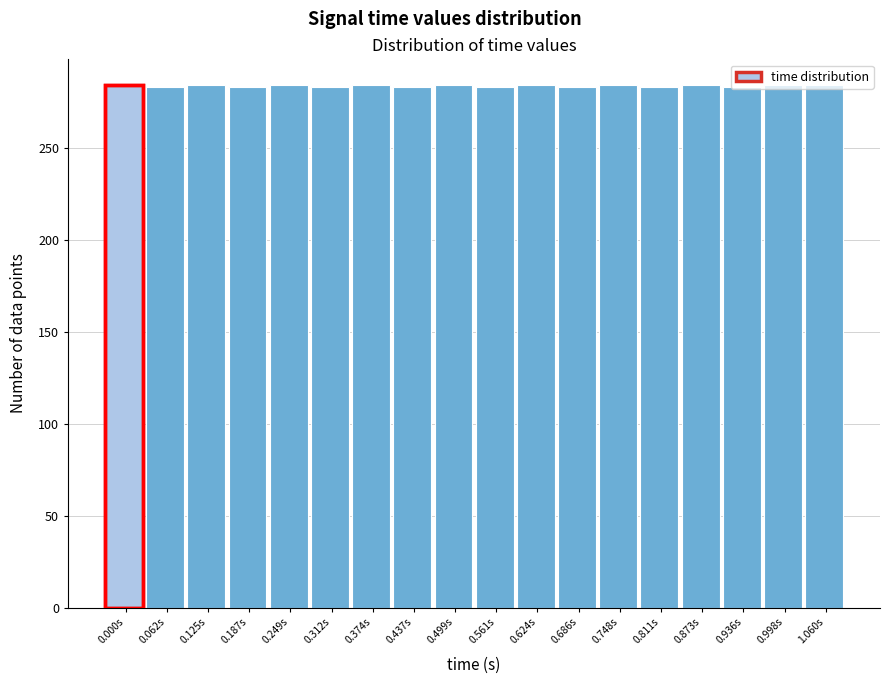

What is the greatest value displayed?

284